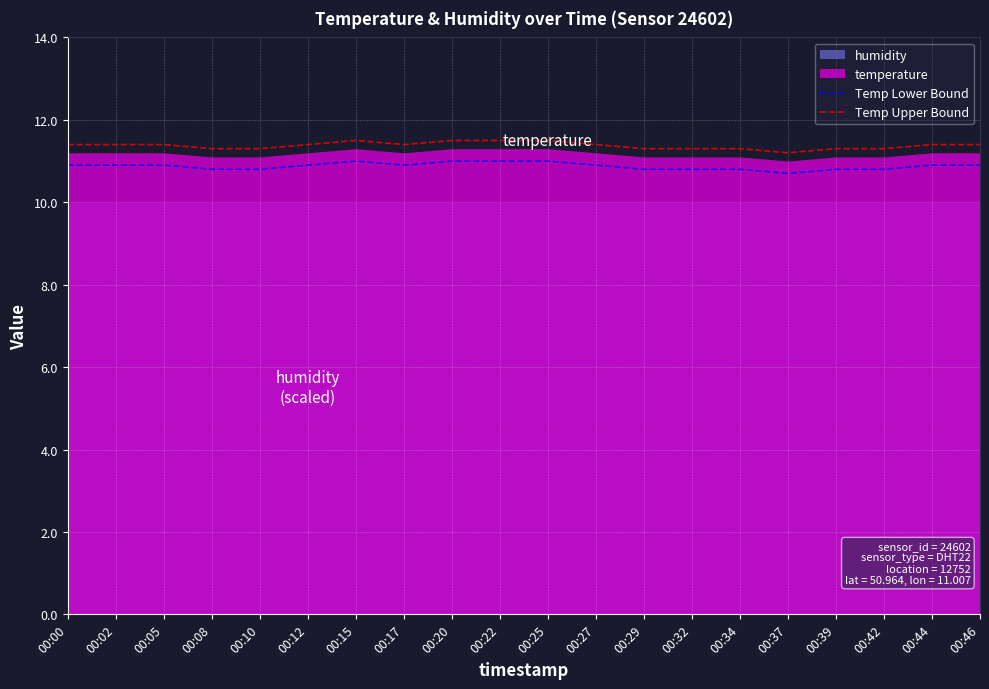

Reading right to left, extract all data points from this chart.

Temp Lower Bound: 10.9	10.9	10.8	10.8	10.7	10.8	10.8	10.8	10.9	11.0	11.0	11.0	10.9	11.0	10.9	10.8	10.8	10.9	10.9	10.9
Temp Upper Bound: 11.4	11.4	11.3	11.3	11.2	11.3	11.3	11.3	11.4	11.5	11.5	11.5	11.4	11.5	11.4	11.3	11.3	11.4	11.4	11.4